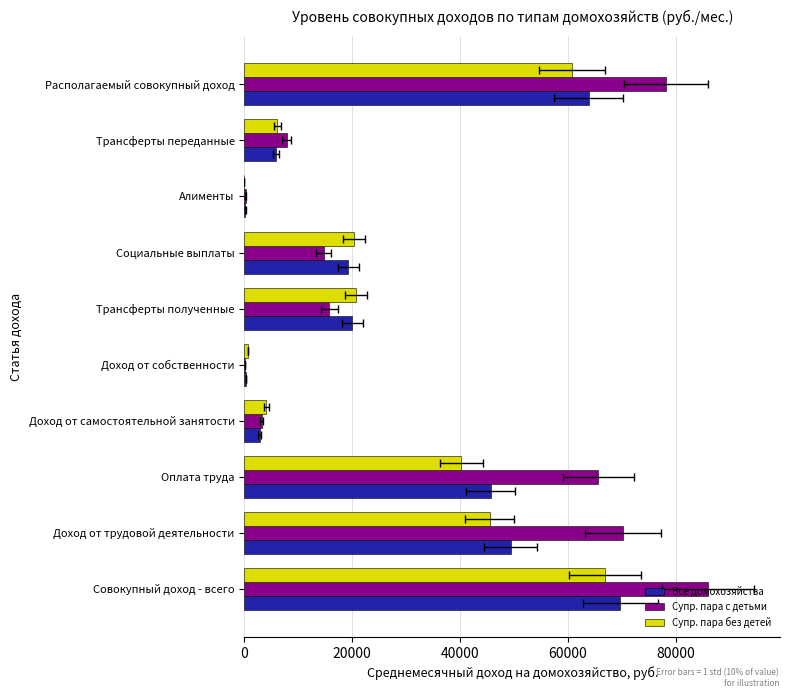

How many bars are there in total?

30